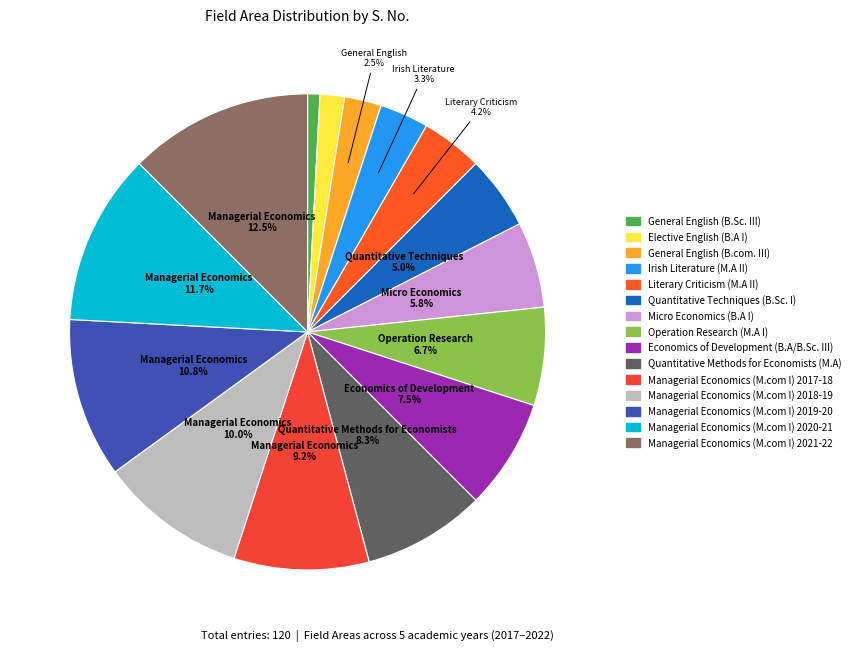

The Managerial Economics (M.com I) 2018-19 slice represents 22% of the pie. True or false?

False